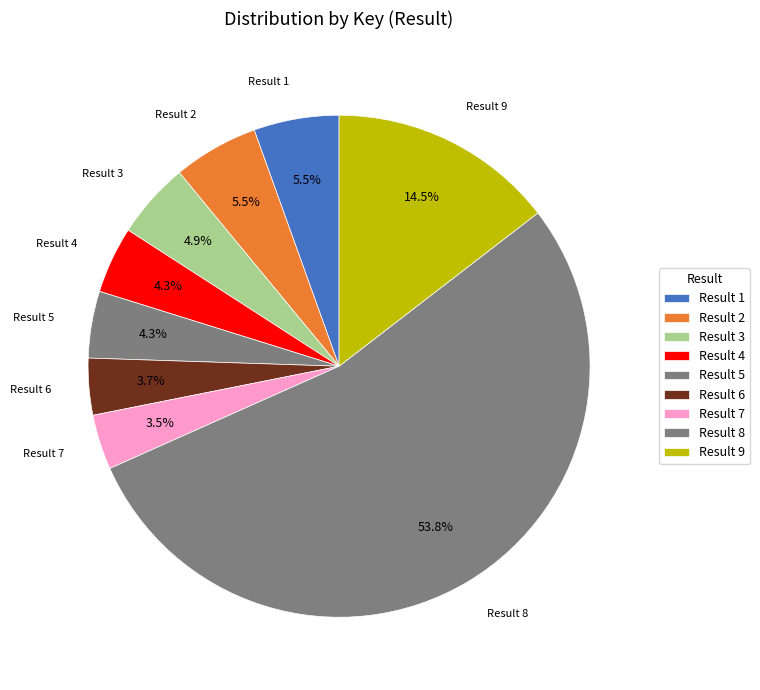

Count the number of slices in the pie.

9